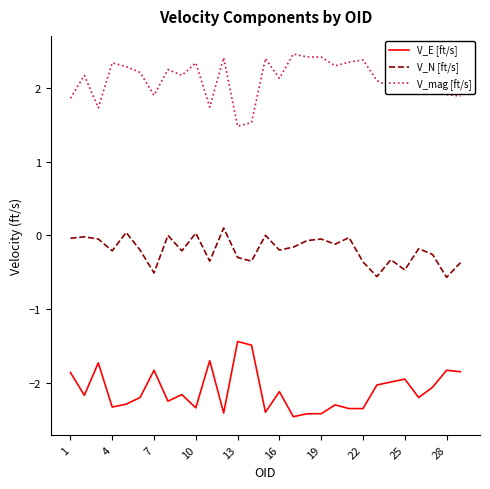

True or false: V_mag [ft/s] and V_N [ft/s] intersect in this chart.

False